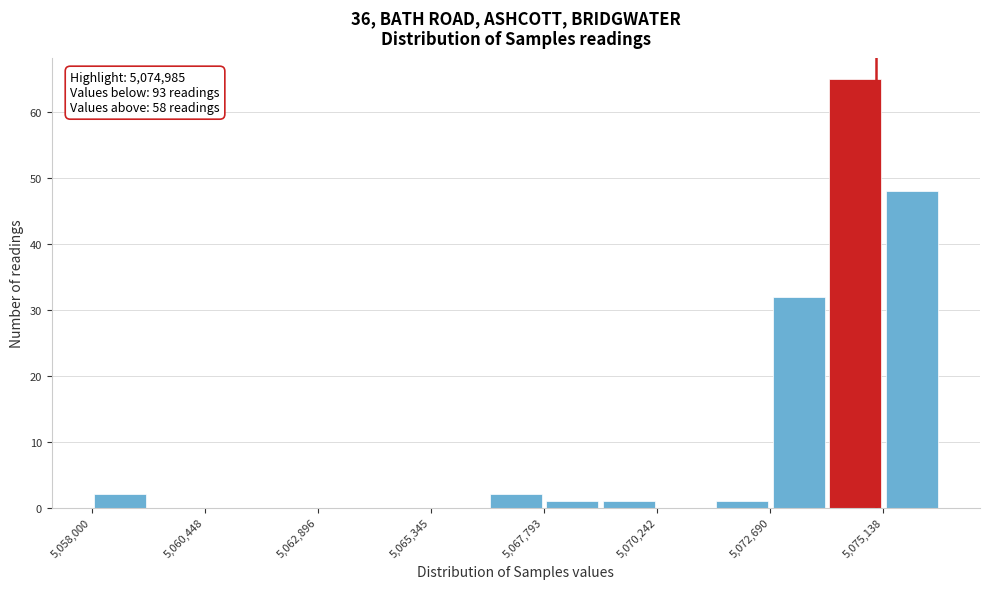

Around what value on the x-axis is the tallest bar? Give the approximate position of its centre, as read against the axis.

5074500